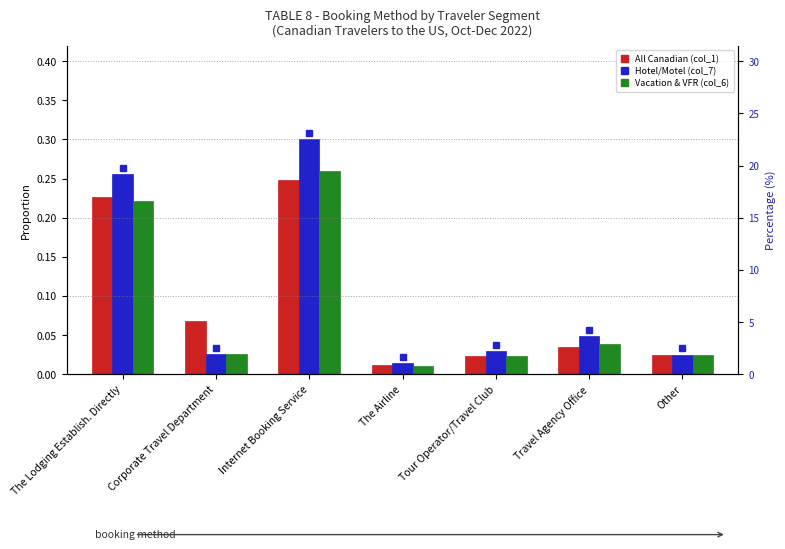

What is the label of the 3rd bar from the right?

Tour Operator/Travel Club